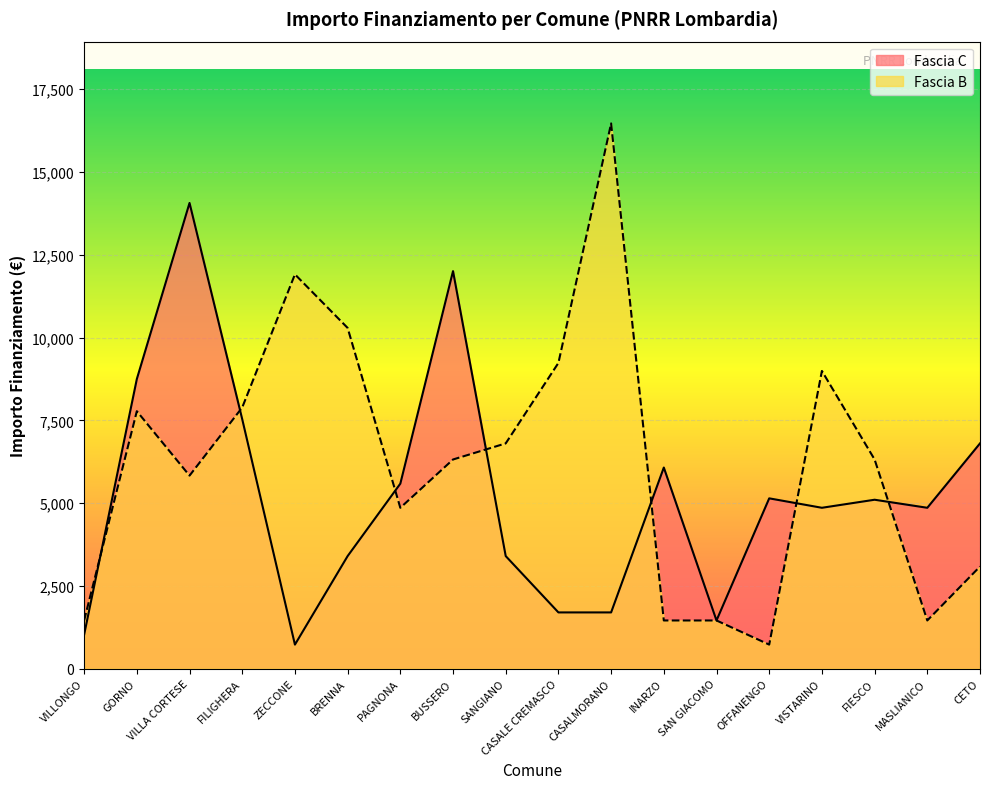

True or false: Fascia C has a value of 2681 at CASALE CREMASCO.

False